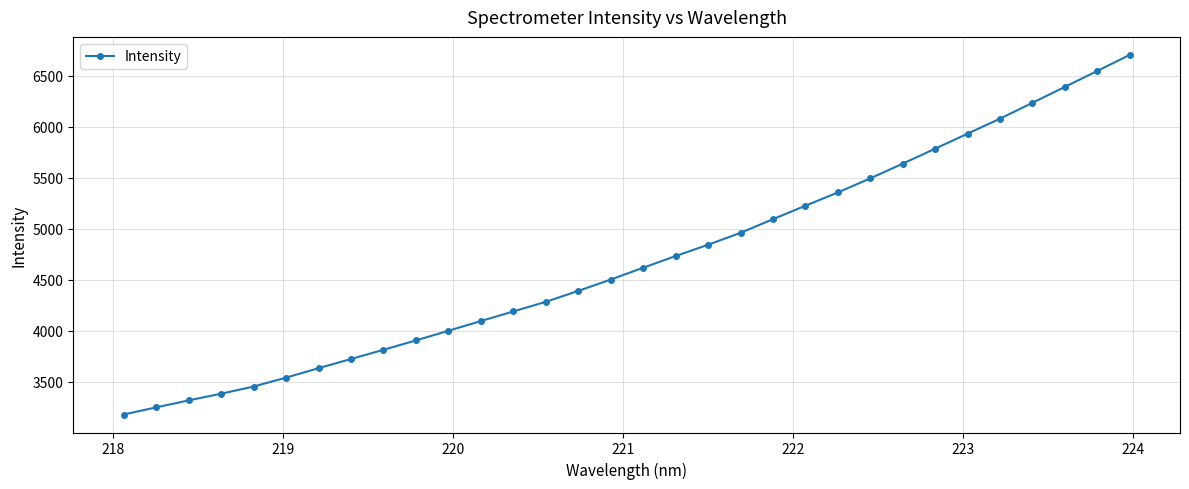

What is the value of the 32nd point from the left?

6705.7